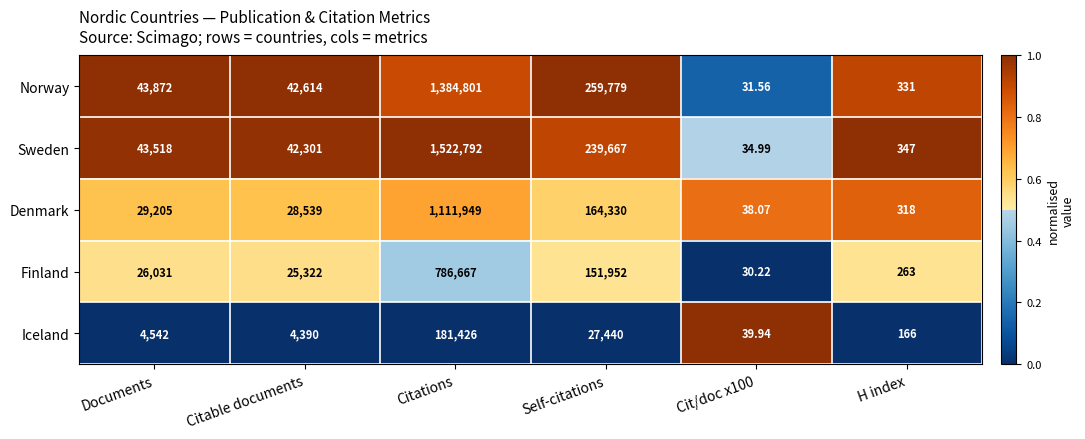

List the series in order of their peak value, lowest first.

Iceland, Finland, Denmark, Norway, Sweden